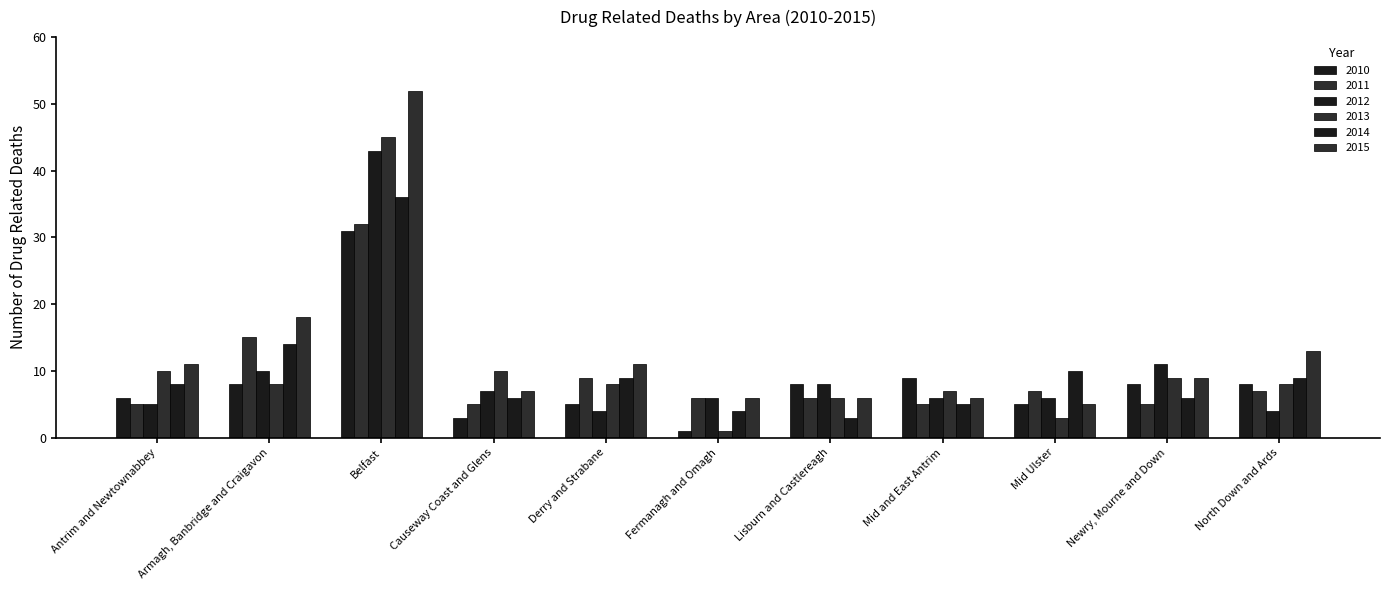

Count the number of data series in this chart.

6